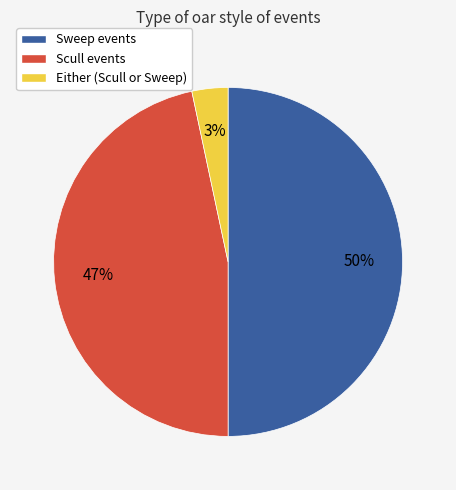

Does Scull events represent more than half of the total?

No